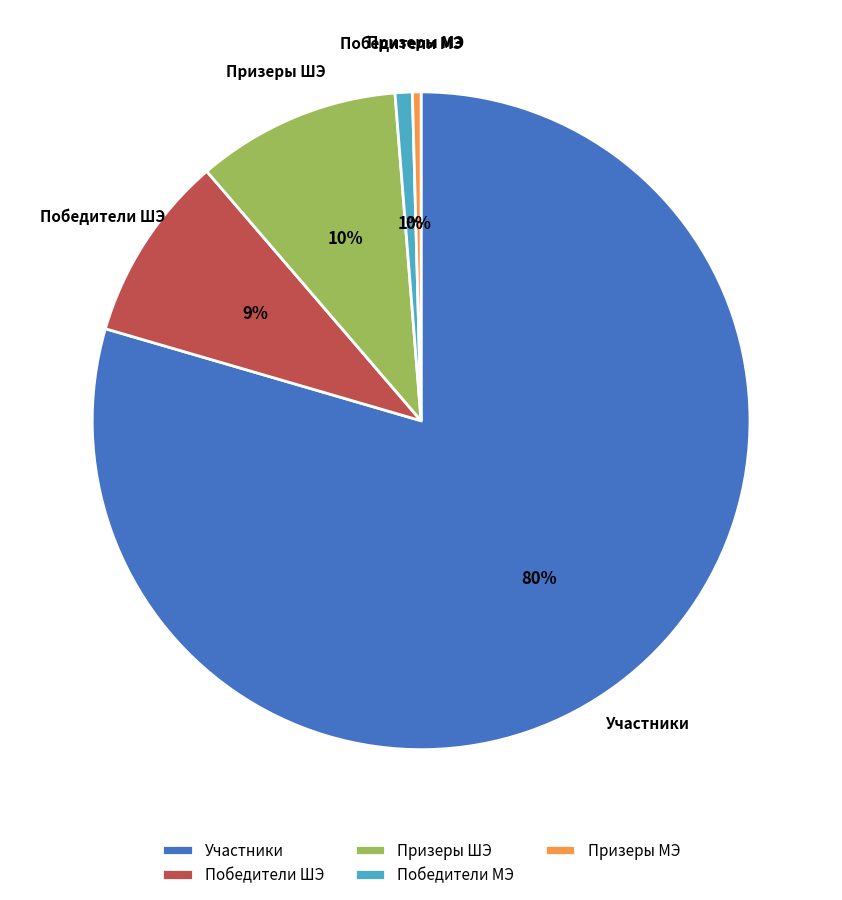

How many segments does this pie chart have?

5